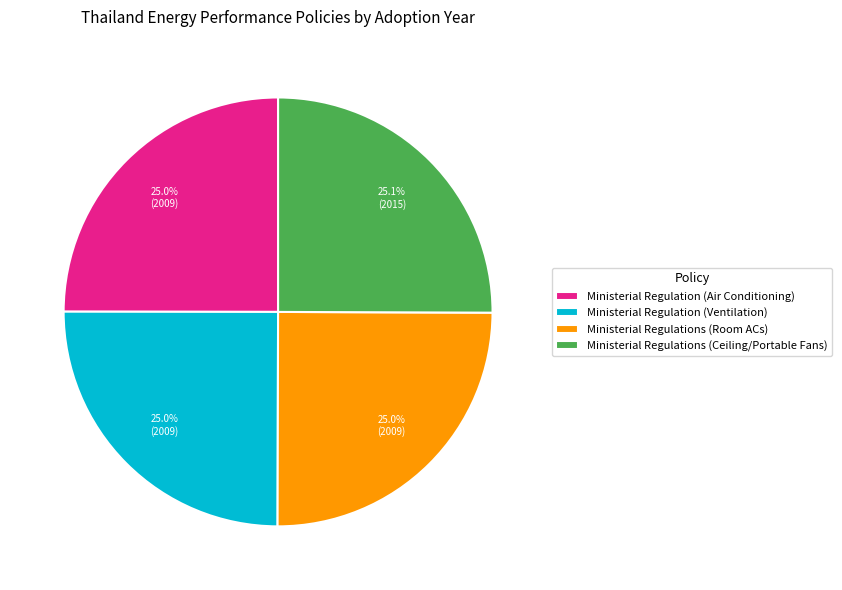

Is it true that Ministerial Regulation (Air Conditioning) is 35% of the pie?

False